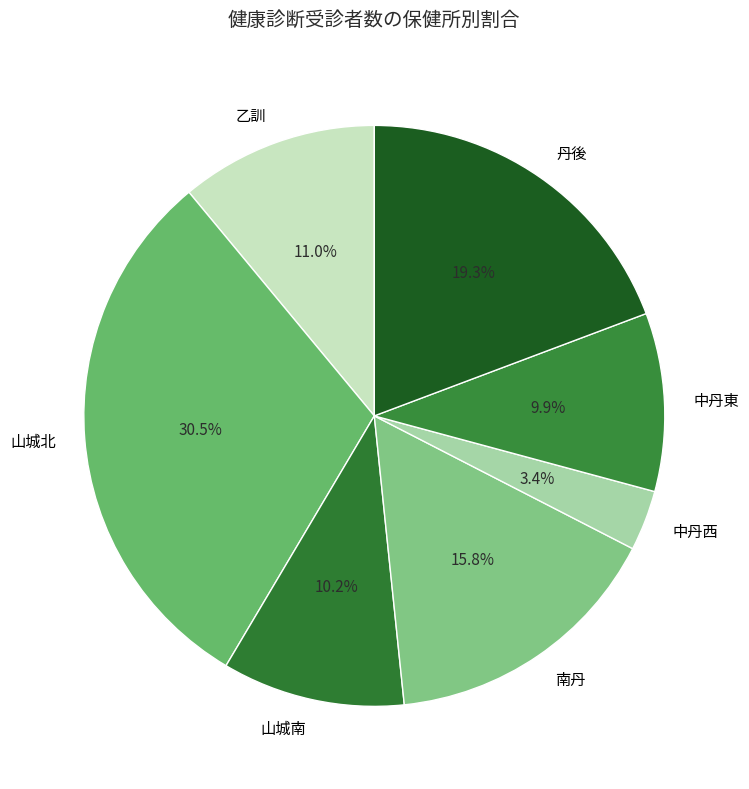

What is the smallest slice in the pie chart?

中丹西